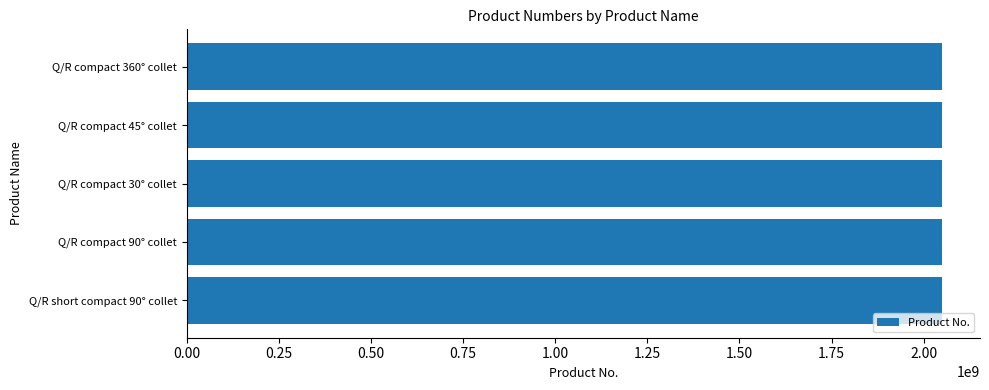

What is the difference between the maximum and minimum values?

36520